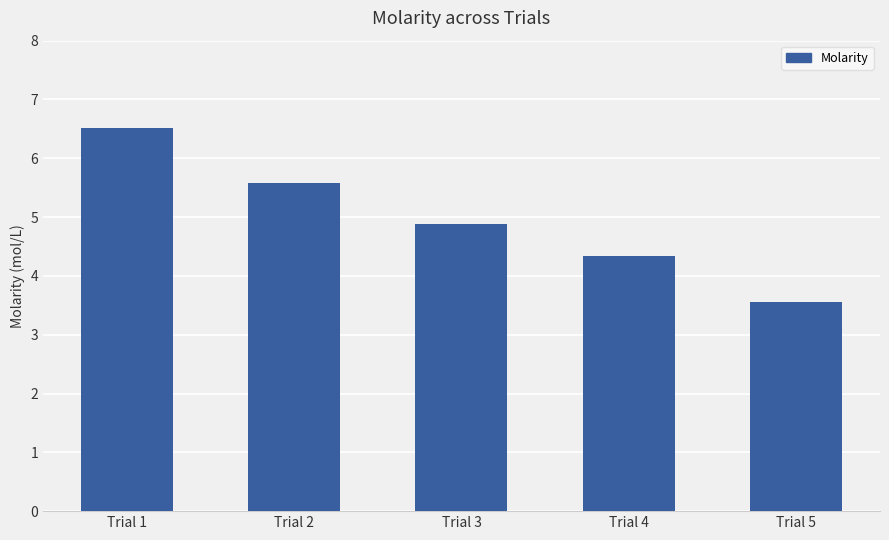

How many bars are there in total?

5